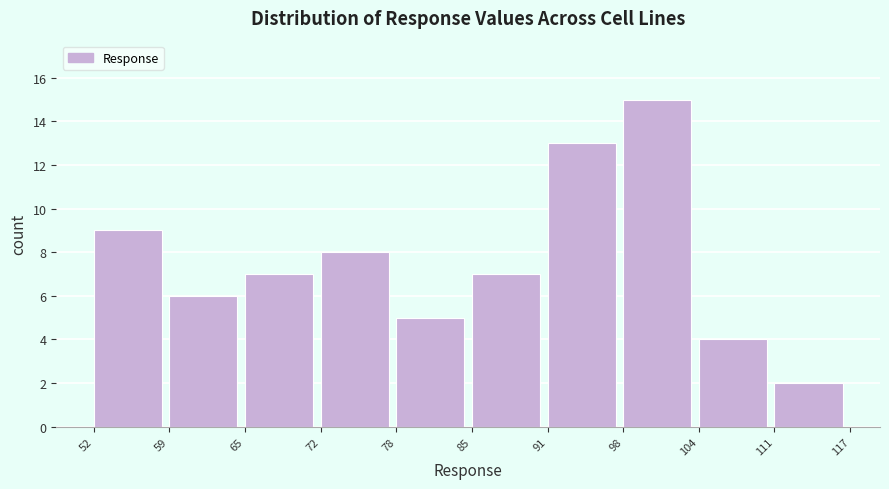

Reading left to right, transcribe this chart: for each bar, give the range it covers on the x-axis and its height. The values are not printed on the chart, so give them approximately, as read against the axis.

52 to 59: 9
59 to 65: 6
65 to 72: 7
72 to 78: 8
78 to 85: 5
85 to 91: 7
91 to 98: 13
98 to 104: 15
104 to 111: 4
111 to 117: 2